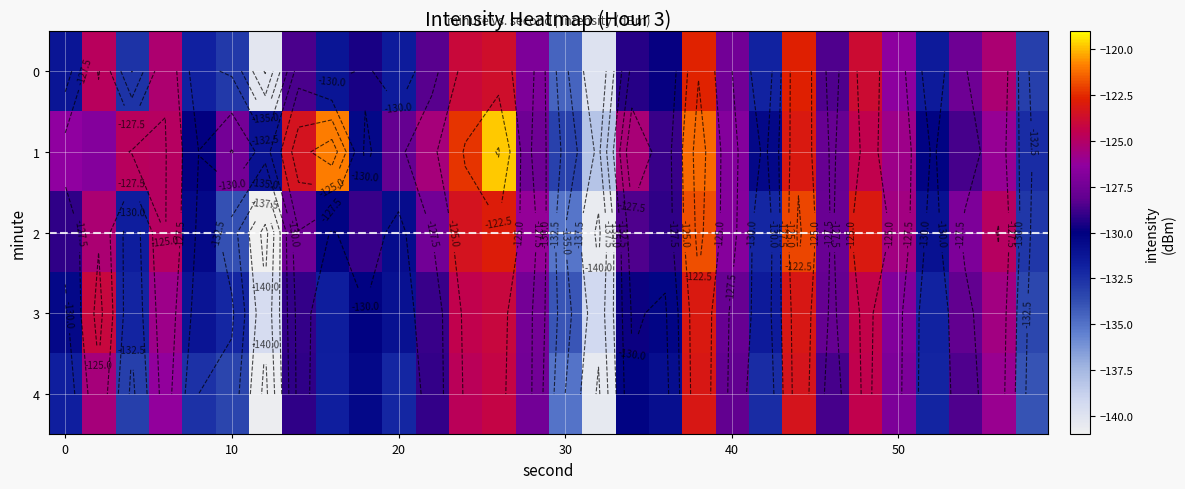

How many categories are shown in the chart?

30